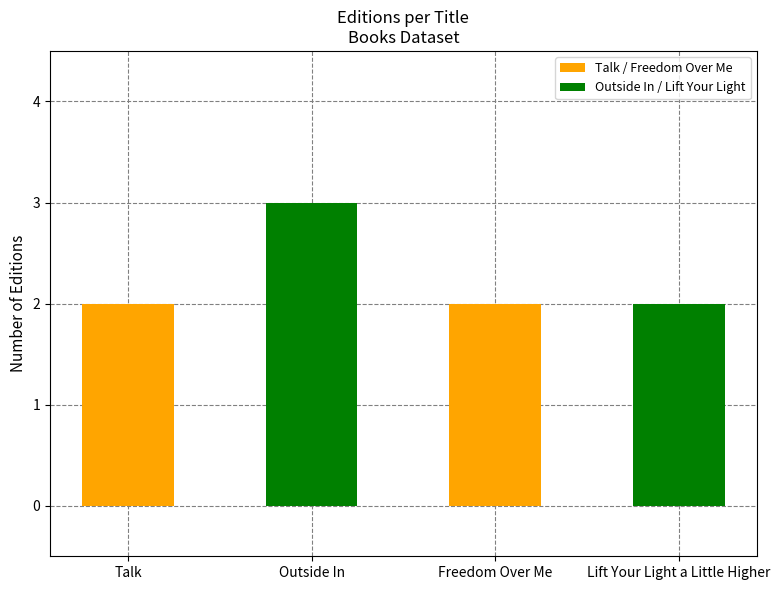

What is the difference between the maximum and minimum values?

1